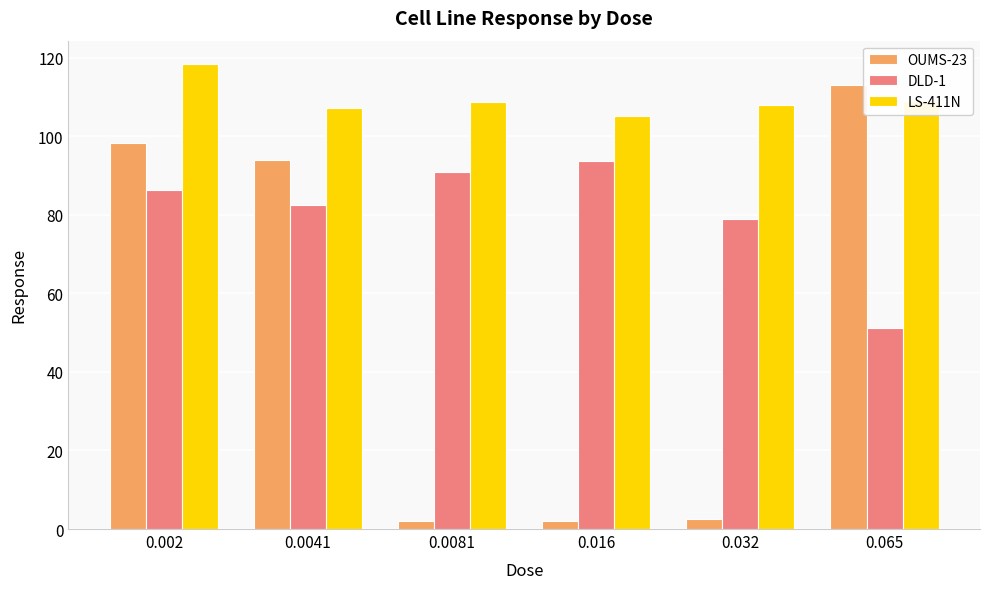

How many bars are there in each group?

3